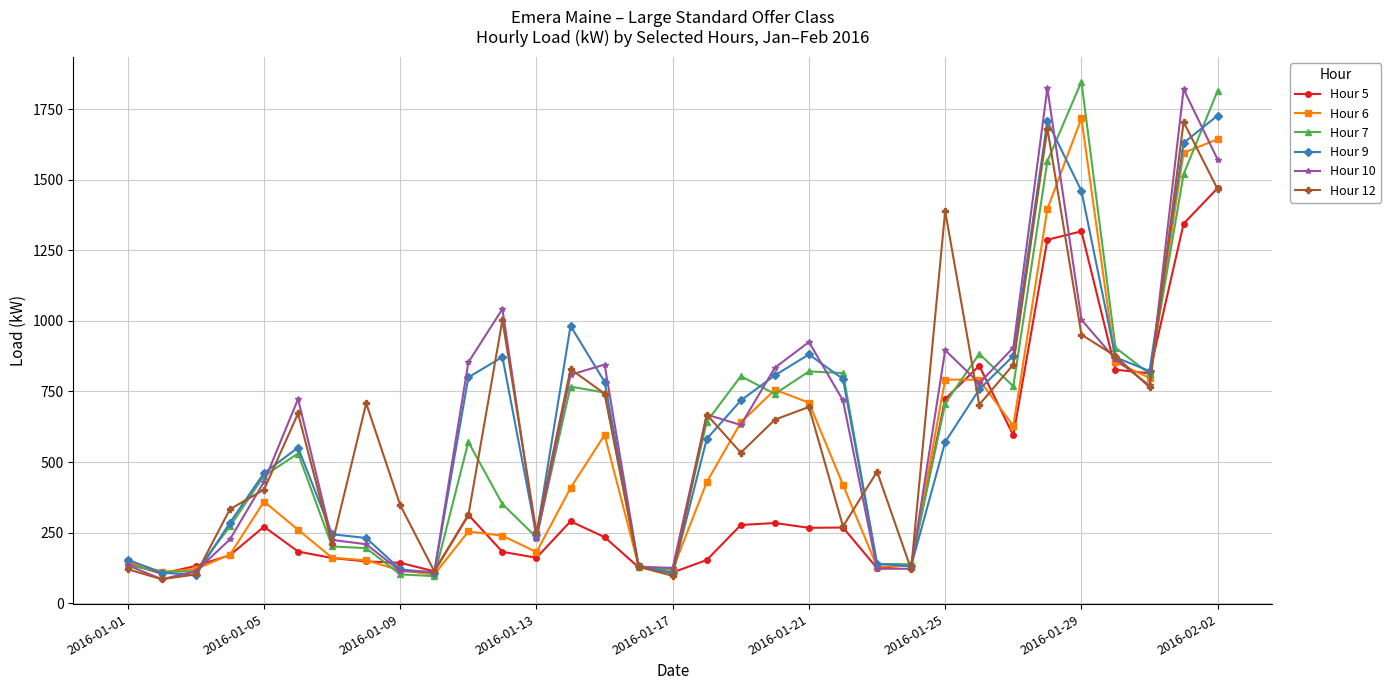

What is the value of the Hour 5 point at the 21st from the left?

267